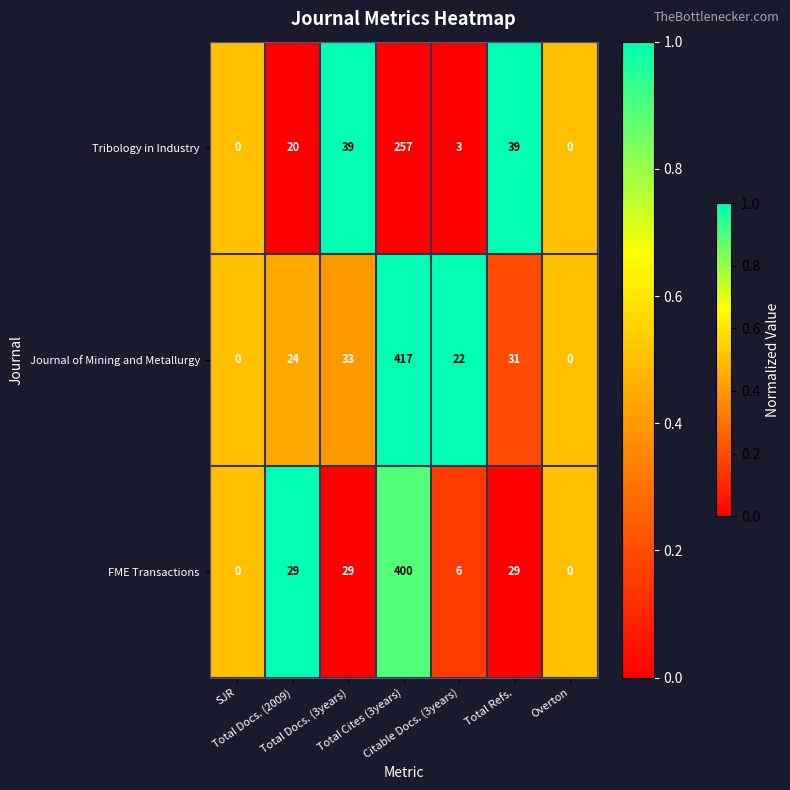

What is the greatest value displayed?

417